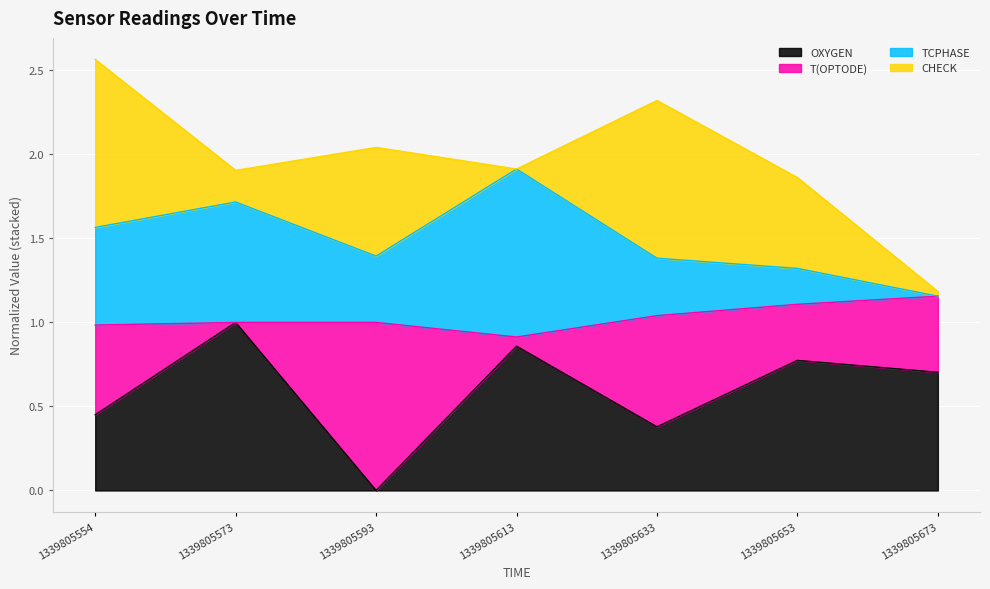

What are all the series names shown in the legend?

OXYGEN, T(OPTODE), TCPHASE, CHECK